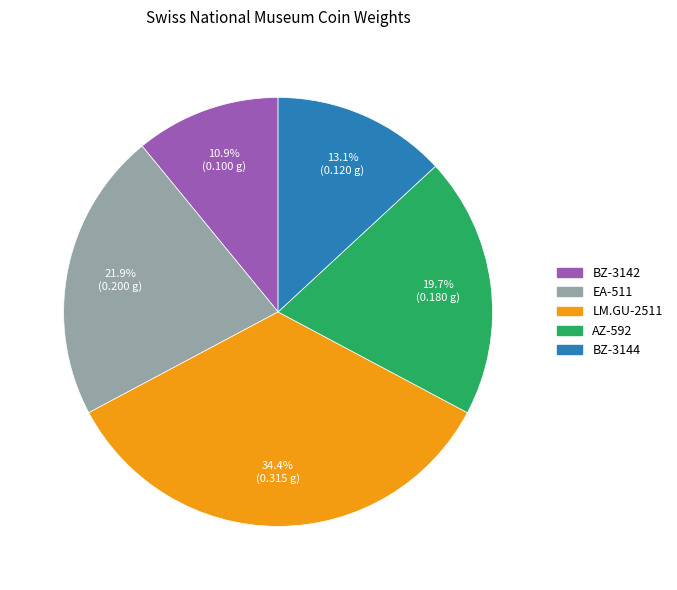

What is the largest slice in the pie chart?

LM.GU-2511